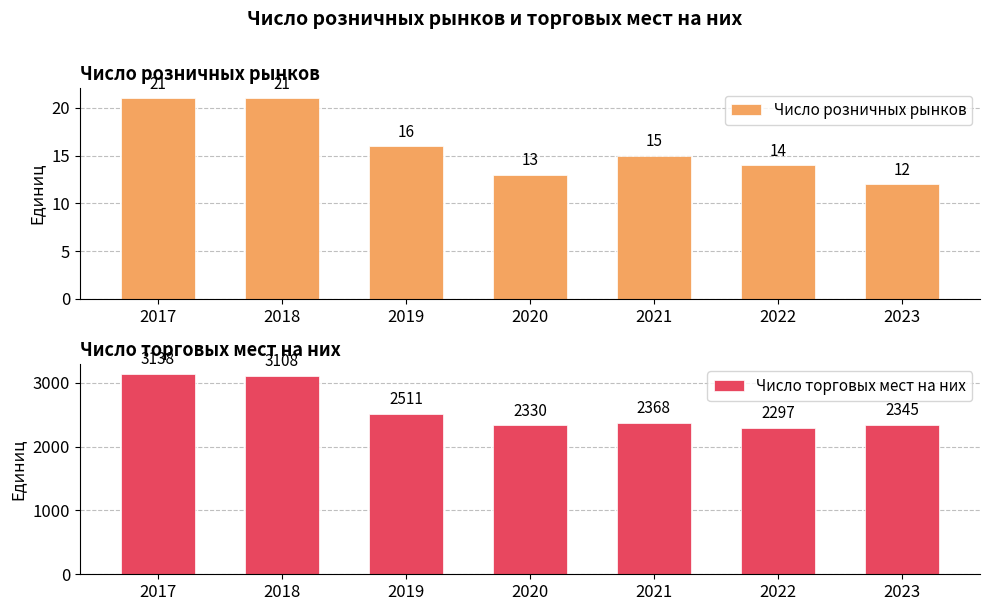

Which series has the largest total across all categories?

Число торговых мест на них